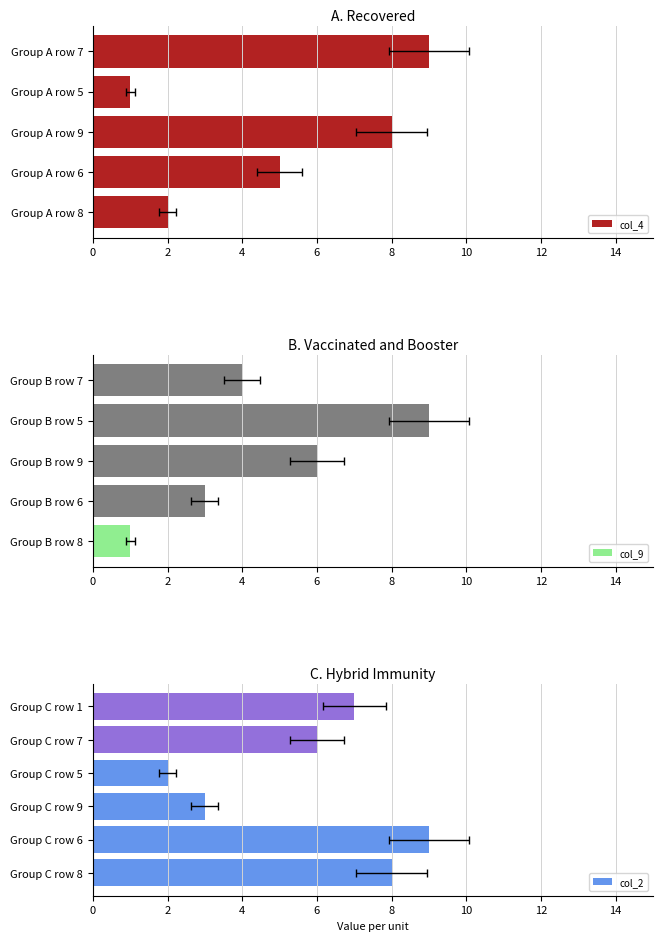

What position from the left is 2?

7